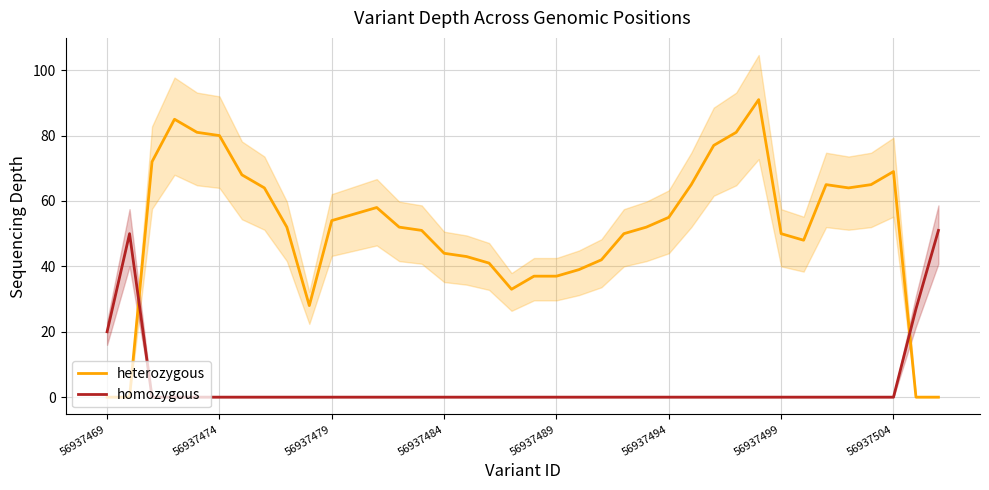

Which series ends up on top after the final intersection of heterozygous and homozygous?

homozygous